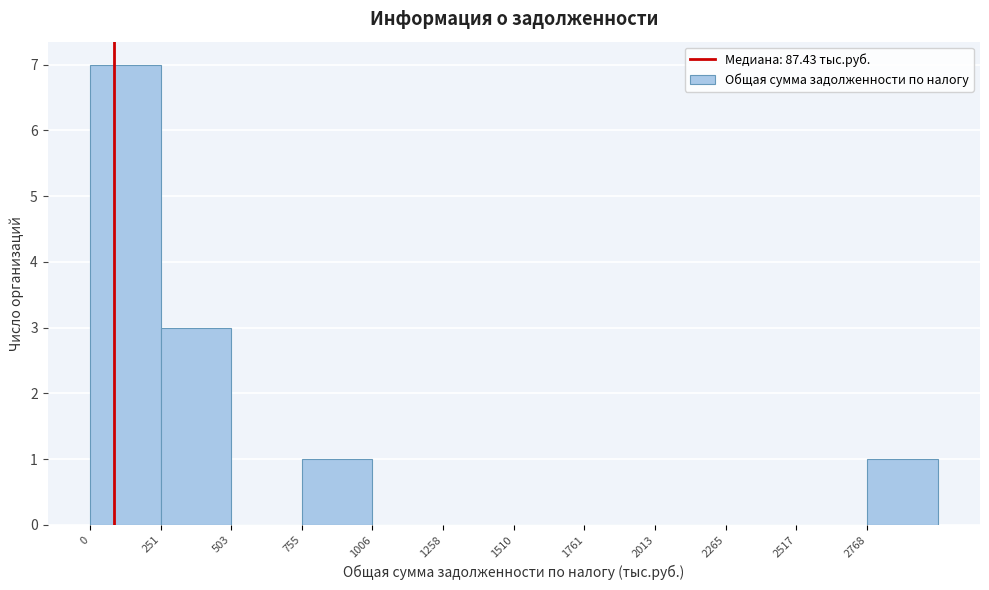

Reading left to right, list every bar in this chart as the range it spans on the x-axis followed by its height. Neither the bar edges nor the heights are printed on the chart, so give them approximately, as read against the axes.

0 to 250: 7
250 to 500: 3
500 to 750: 0
750 to 1000: 1
1000 to 1250: 0
1250 to 1500: 0
1500 to 1750: 0
1750 to 2000: 0
2000 to 2250: 0
2250 to 2500: 0
2500 to 2750: 0
2750 to 3000: 1